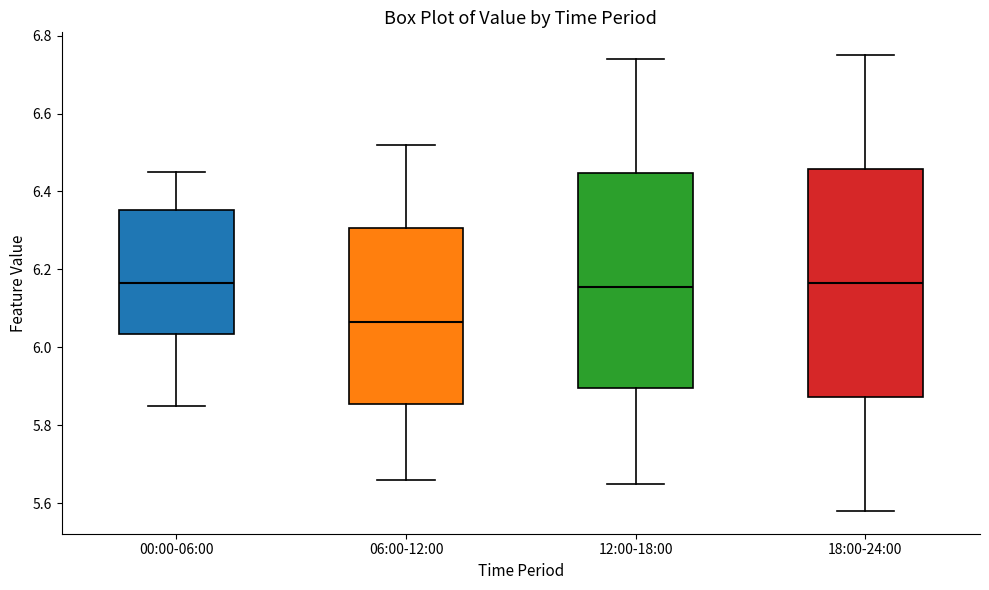

Reading left to right, read every box against the y-axis: the position of its median line, the range the box covers, and the ends of its whiskers. The values are not printed on the chart, so give them approximately, as read against the axis.

00:00-06:00: median 6.16, box 6.04 to 6.36, whiskers 5.86 to 6.46
06:00-12:00: median 6.06, box 5.86 to 6.30, whiskers 5.66 to 6.52
12:00-18:00: median 6.16, box 5.90 to 6.44, whiskers 5.66 to 6.74
18:00-24:00: median 6.16, box 5.88 to 6.46, whiskers 5.58 to 6.76